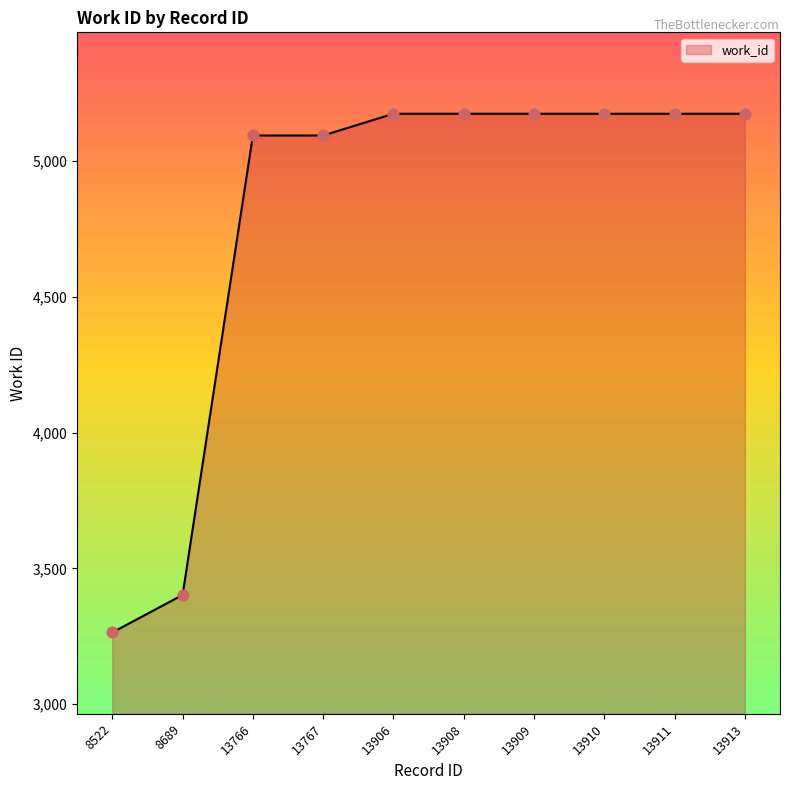

Between 8522 and 13766, which is larger?

13766